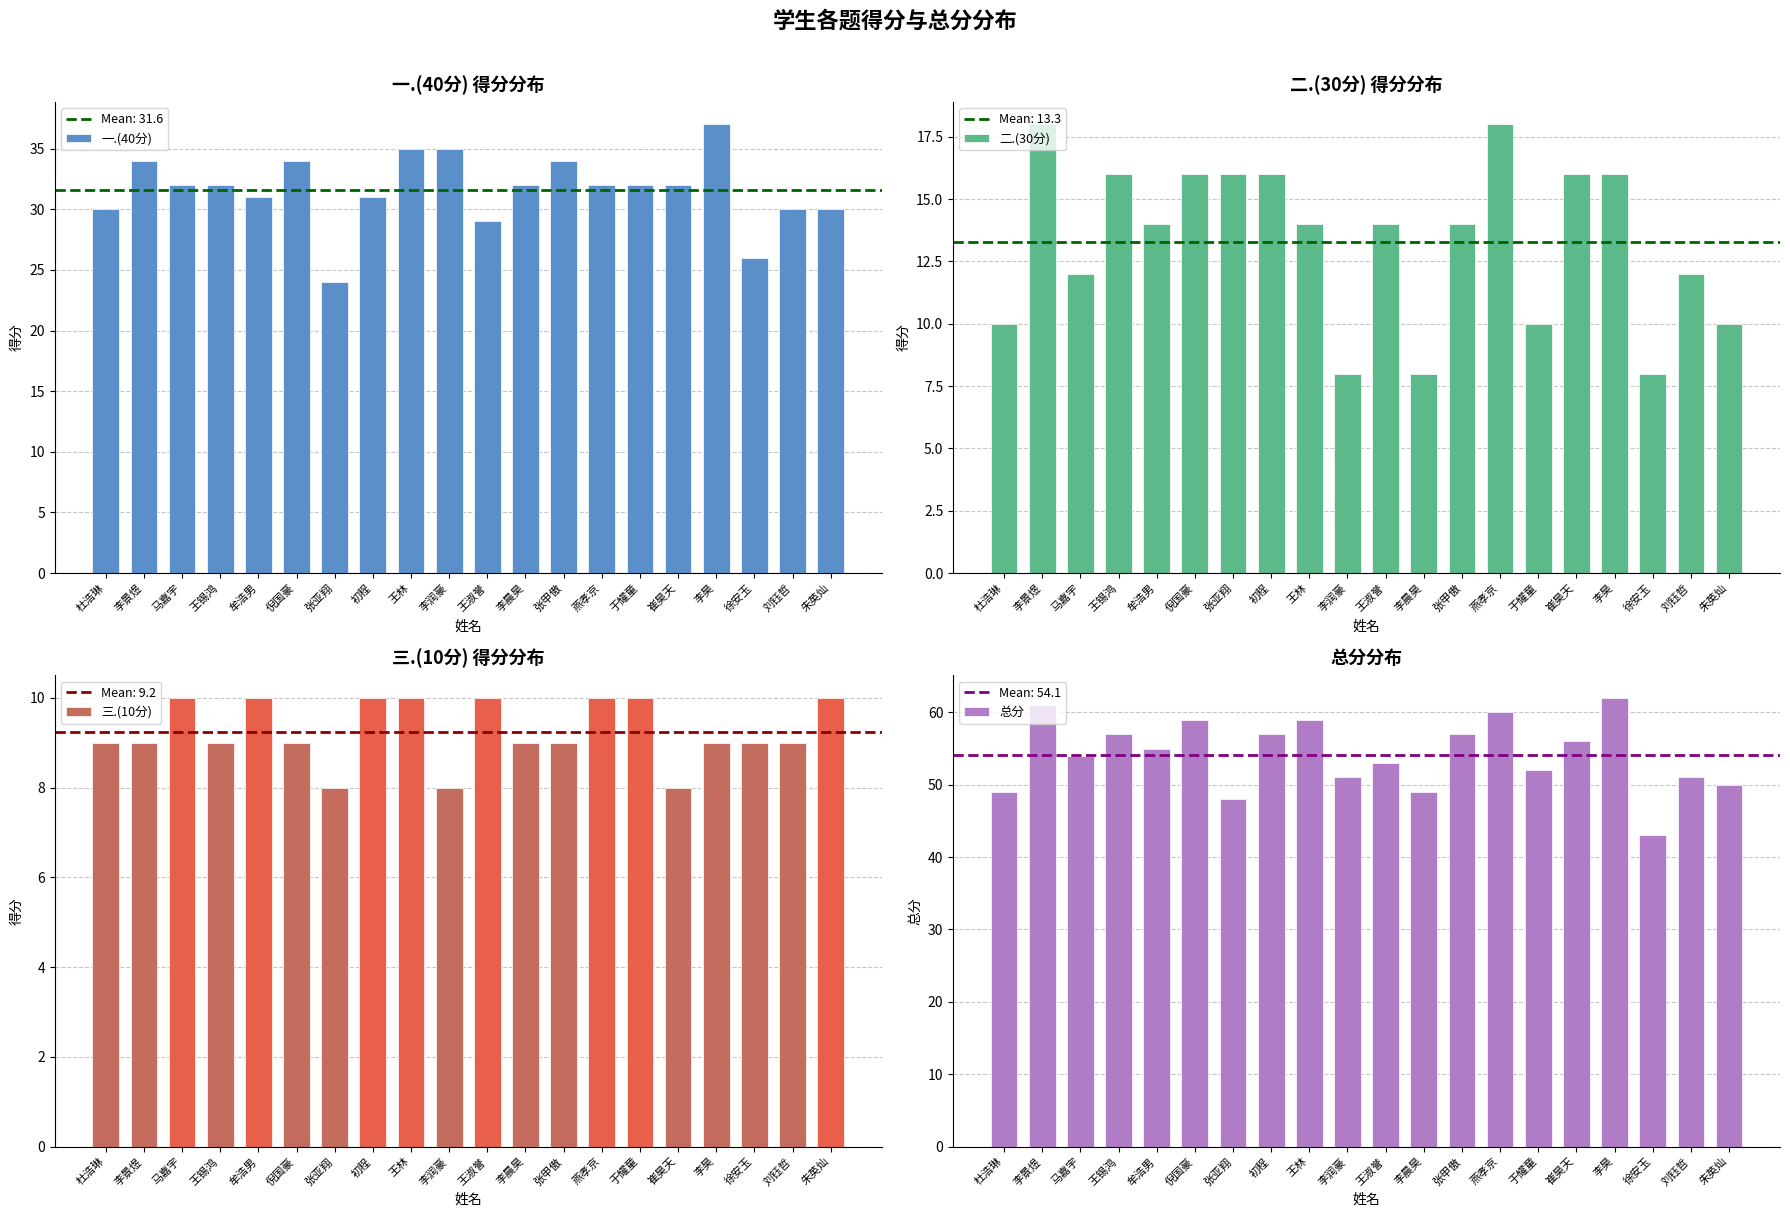

True or false: 二.(30分) has a value of 17 at 于耀童.

False